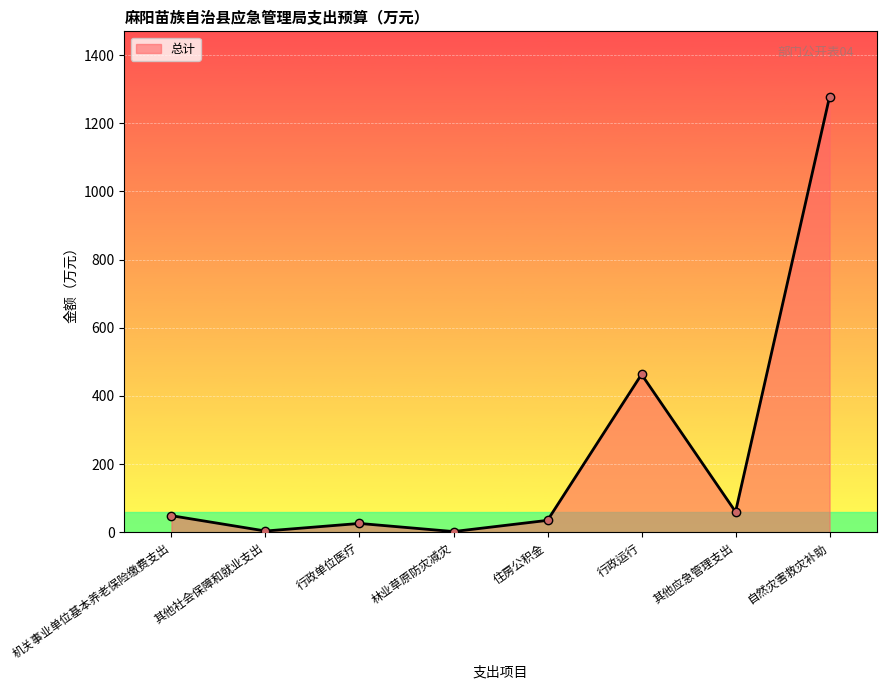

True or false: there are more than 2 points higher than both neighbors.

False